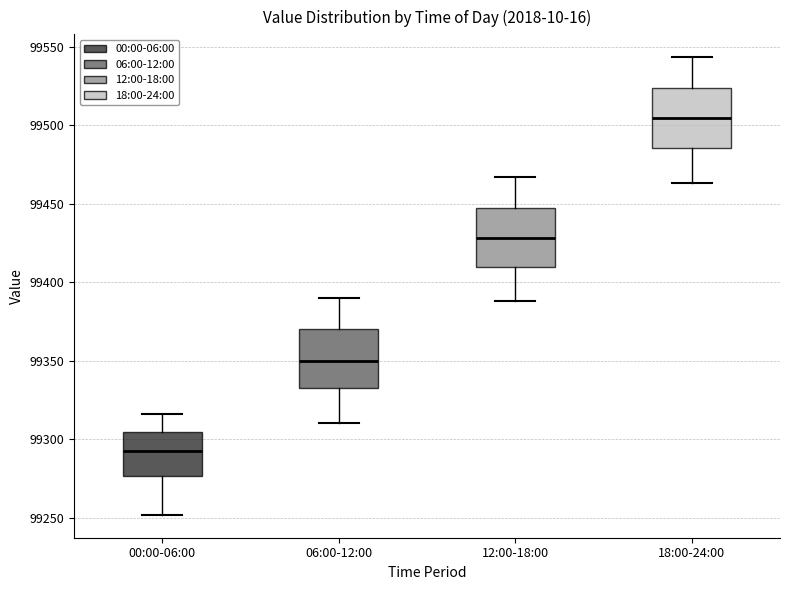

Reading left to right, transcribe this box plot: for each box, give where its median line is, the range the box spans, and where its two whiskers end, as read against the y-axis. The values are not printed on the chart, so give them approximately, as read against the axis.

00:00-06:00: median 99290, box 99275 to 99305, whiskers 99250 to 99315
06:00-12:00: median 99350, box 99335 to 99370, whiskers 99310 to 99390
12:00-18:00: median 99430, box 99410 to 99450, whiskers 99390 to 99465
18:00-24:00: median 99505, box 99485 to 99525, whiskers 99465 to 99545